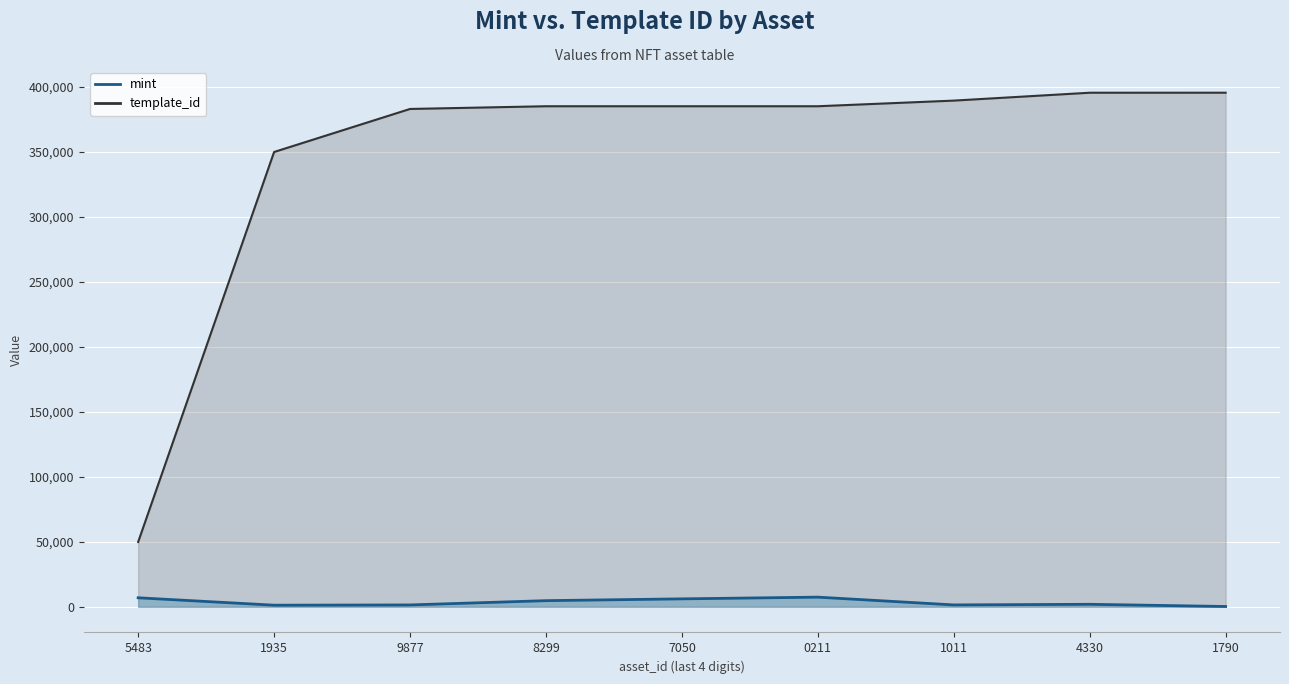

Rank the series by their average value, from highest to lowest.

template_id, mint